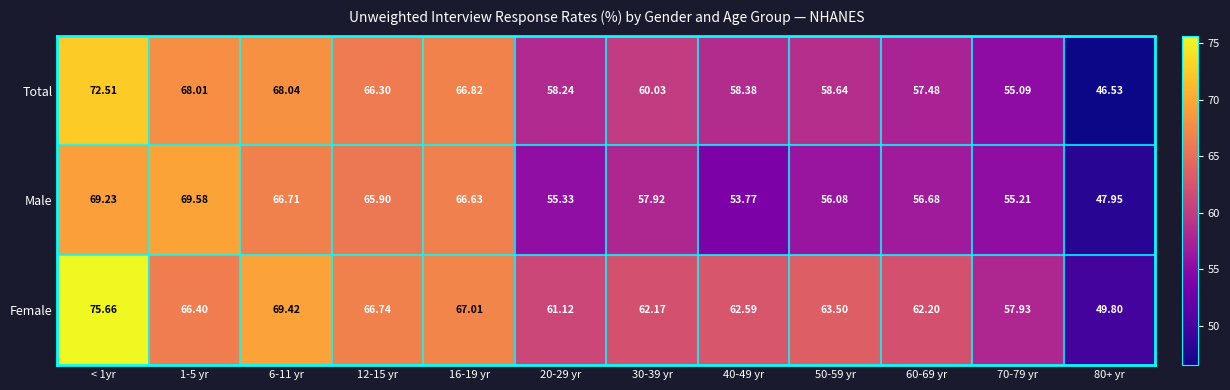

Which series has the widest spread of values?

Total